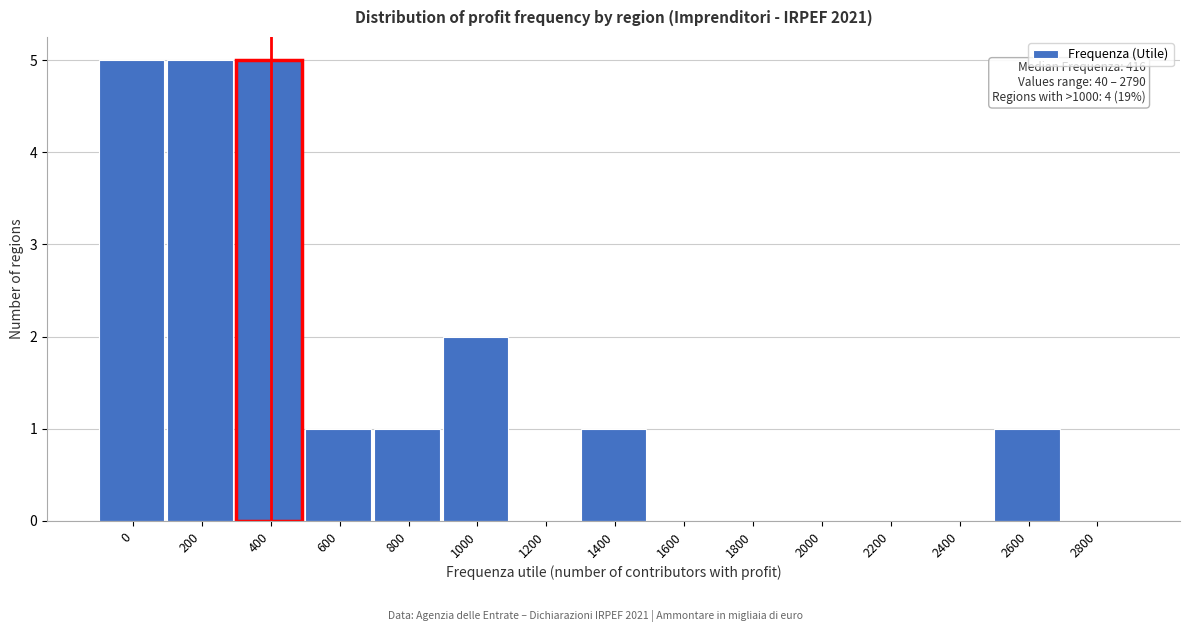

Reading left to right, list all the values displayed in this chart.

0=5	200=5	400=5	600=1	800=1	1000=2	1200=0	1400=1	1600=0	1800=0	2000=0	2200=0	2400=0	2600=1	2800=0